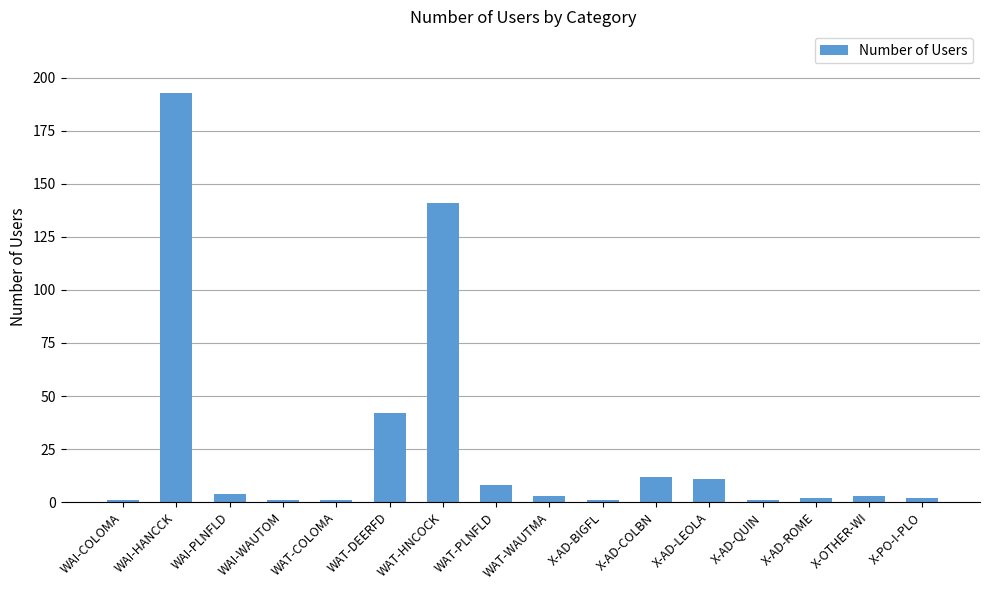

How many bars are there in total?

16